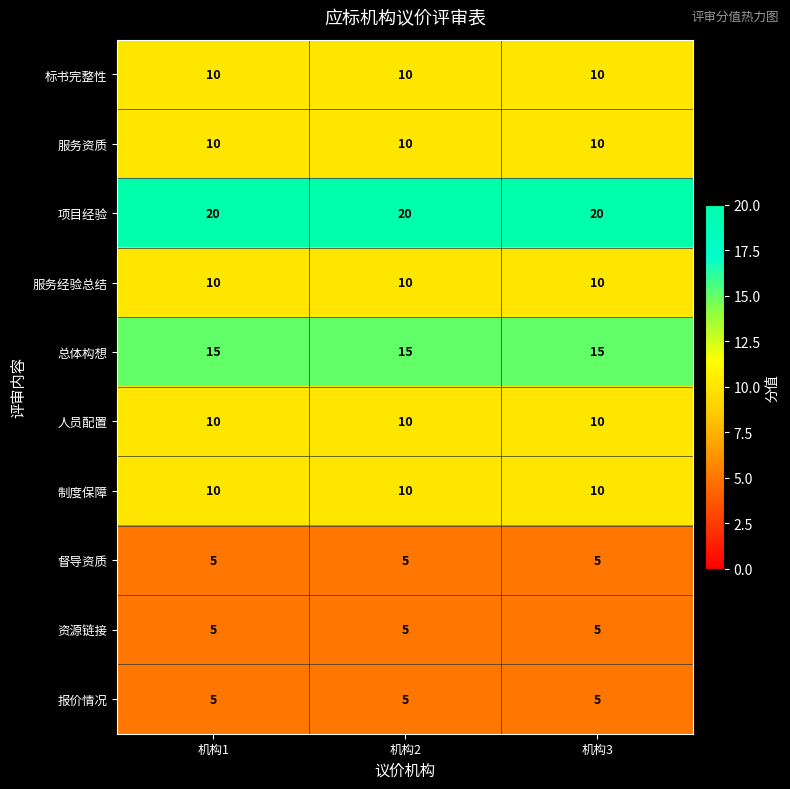

What is the total value across all series at 机构1?

100